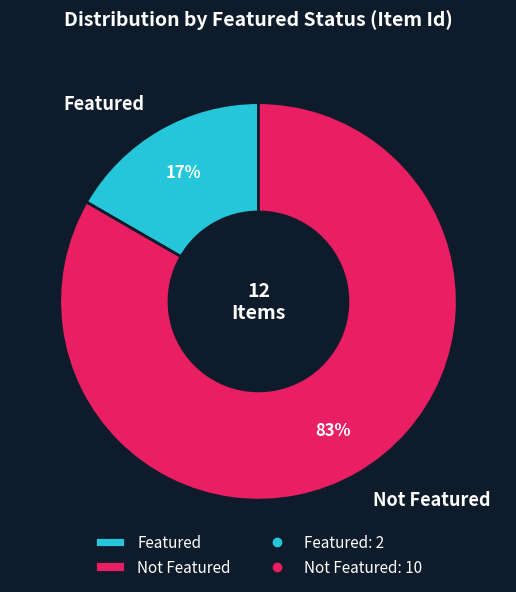

True or false: Not Featured accounts for 78% of the total.

False